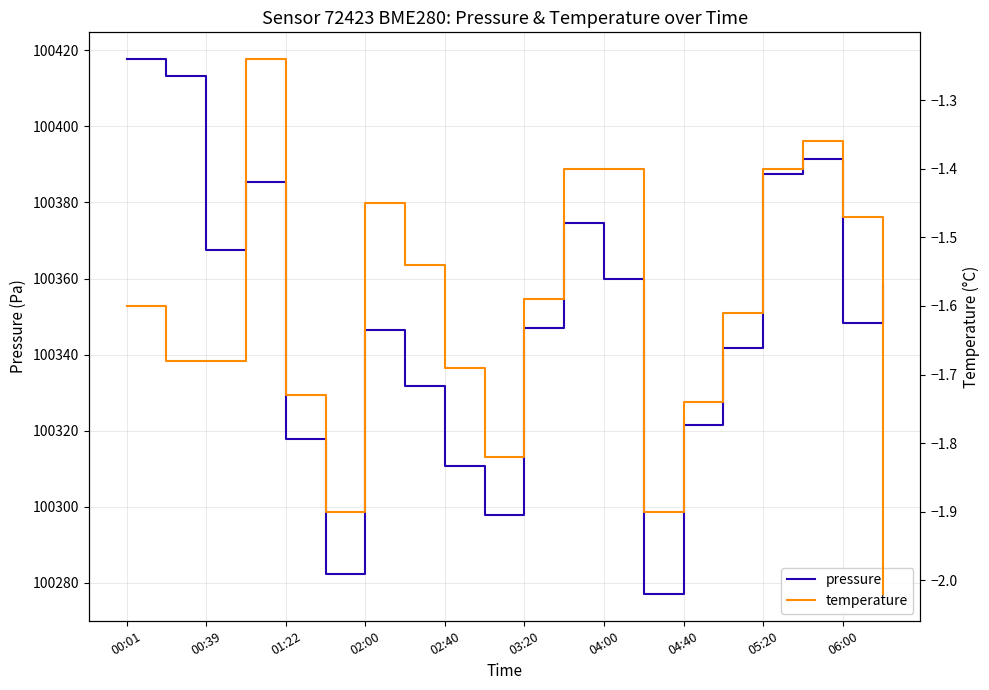

Is it true that pressure equals 164955.4 at 04:40?

False